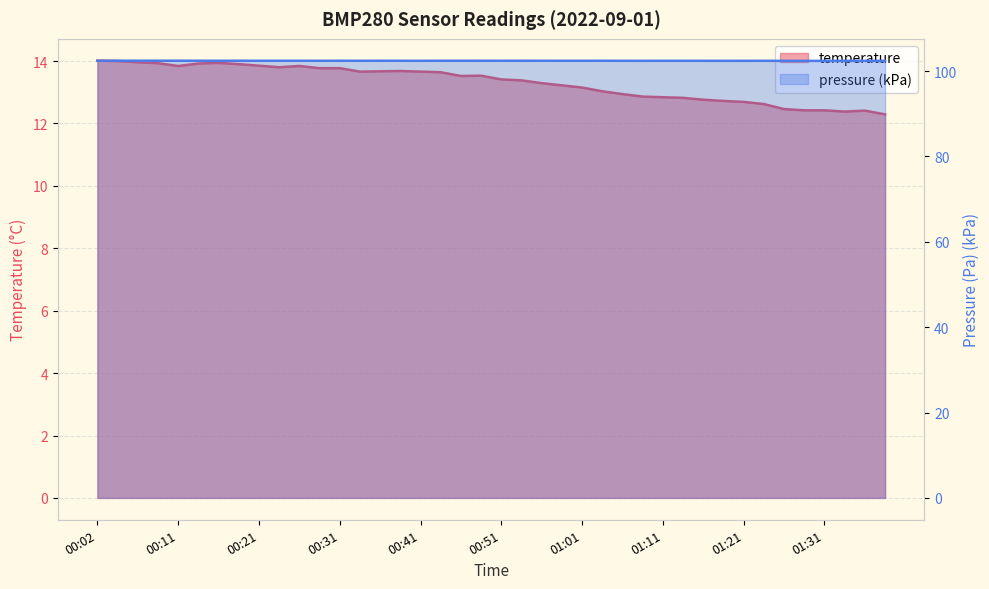

What is the minimum value shown in the chart?

12.3